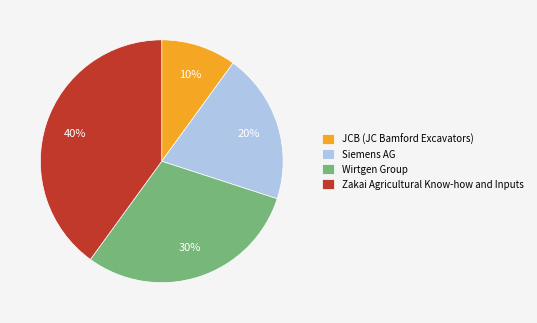

Is it true that Siemens AG is 12% of the pie?

False